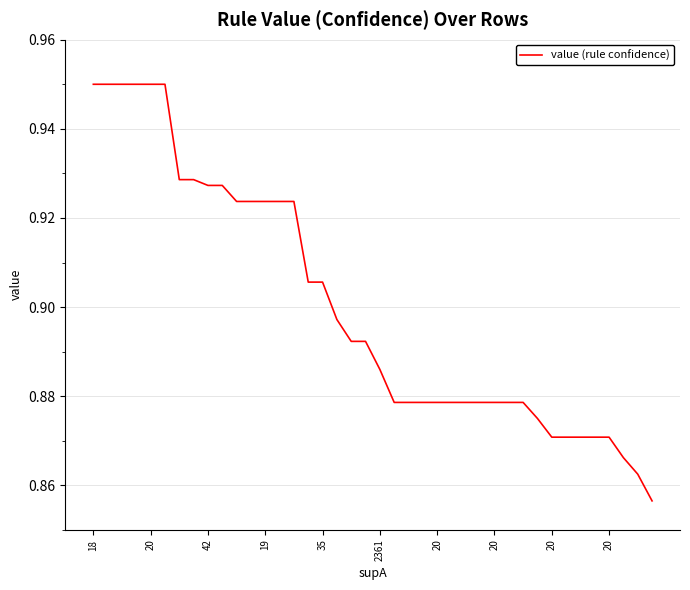

Does the chart have visible grid lines?

Yes